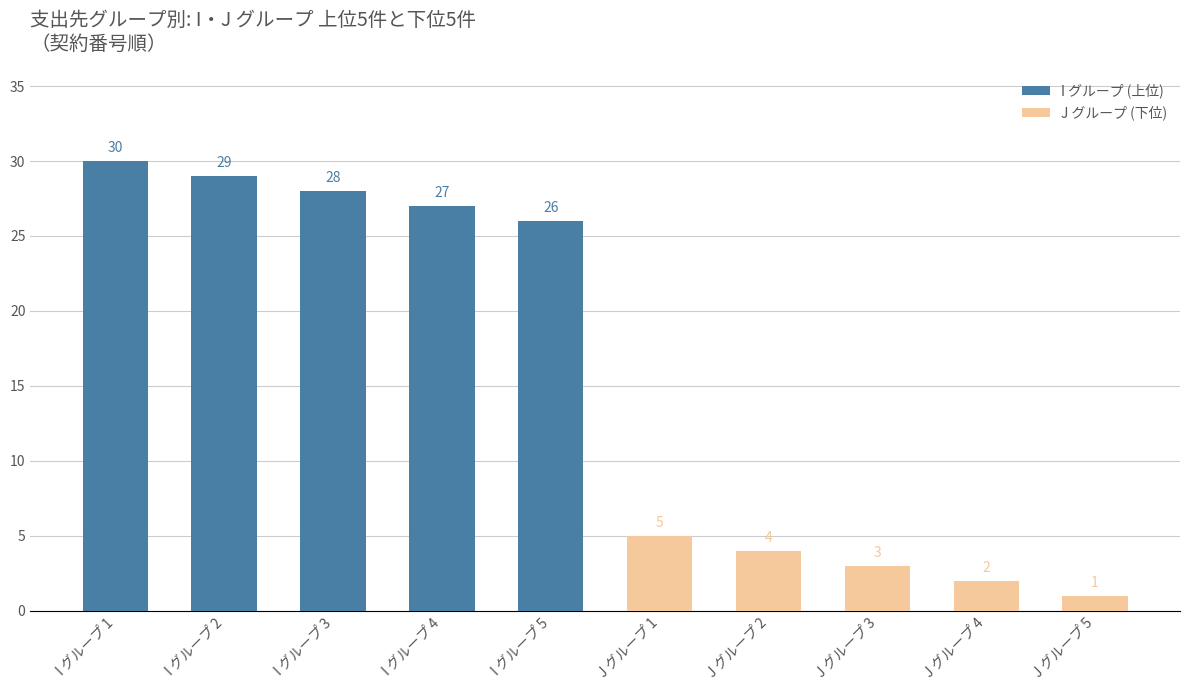

How many values in the J グループ (下位) series are below 3?

2